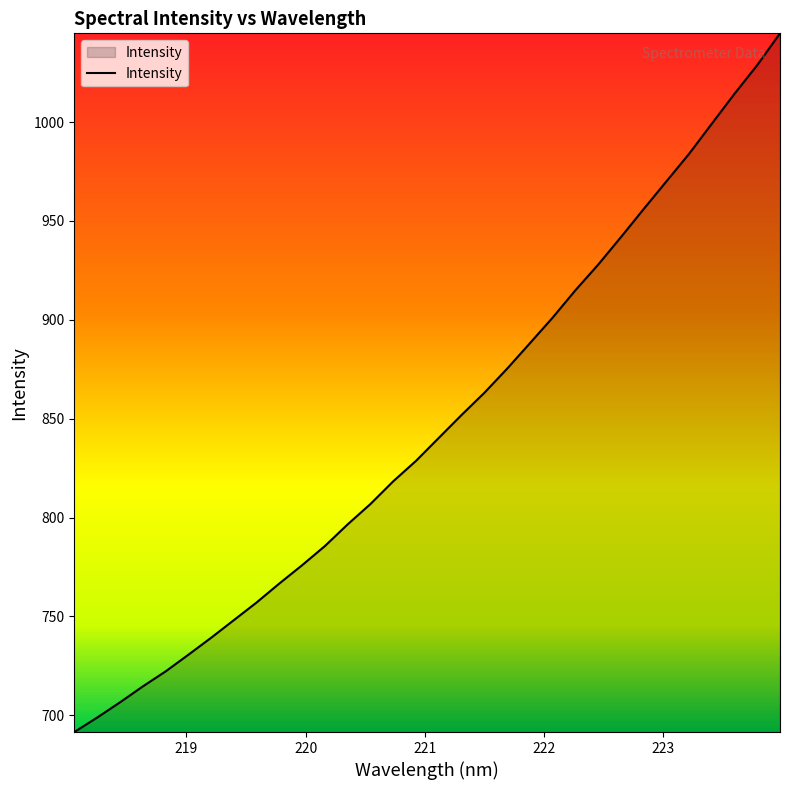

What is the greatest value displayed?

1044.9